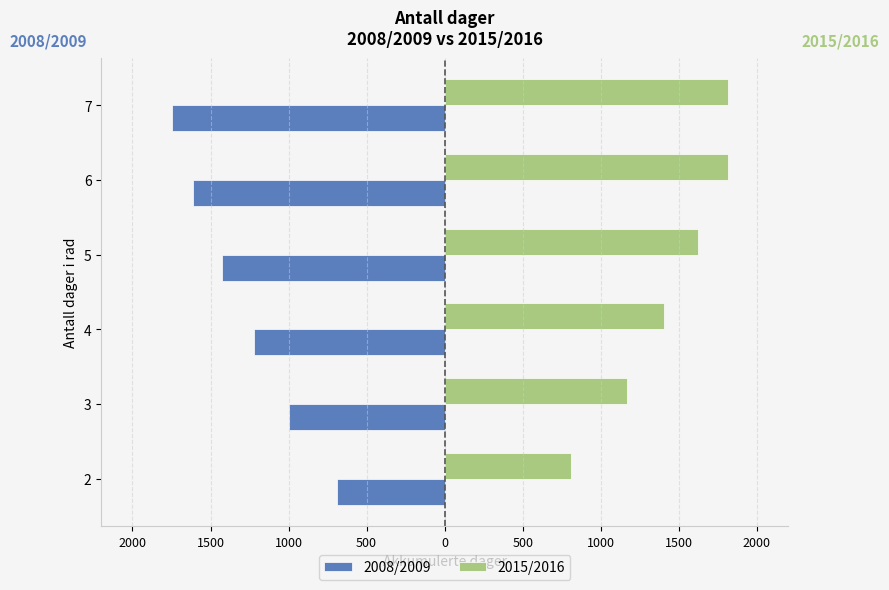

List the series in order of their peak value, highest first.

2015/2016, 2008/2009